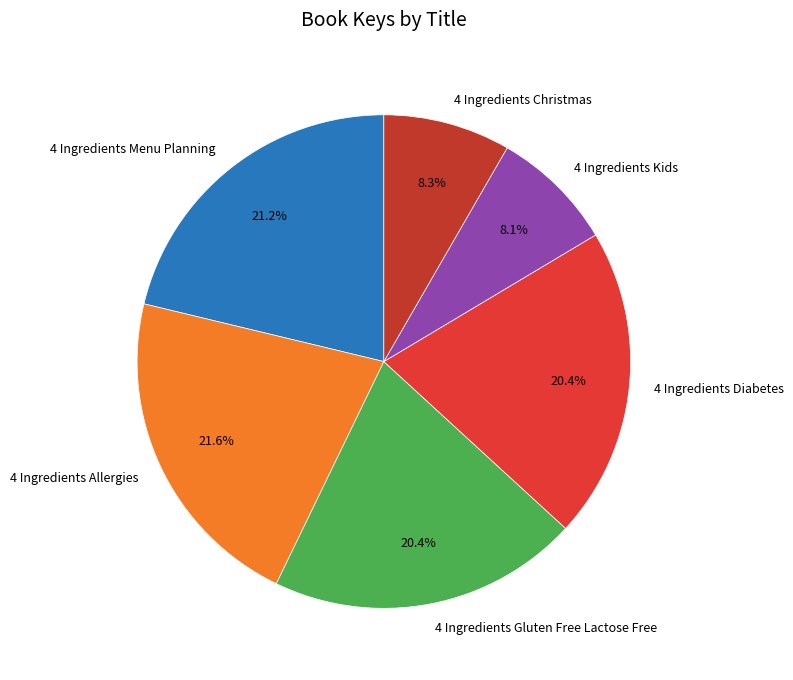

Combined, do 4 Ingredients Allergies and 4 Ingredients Christmas account for over 50%?

No